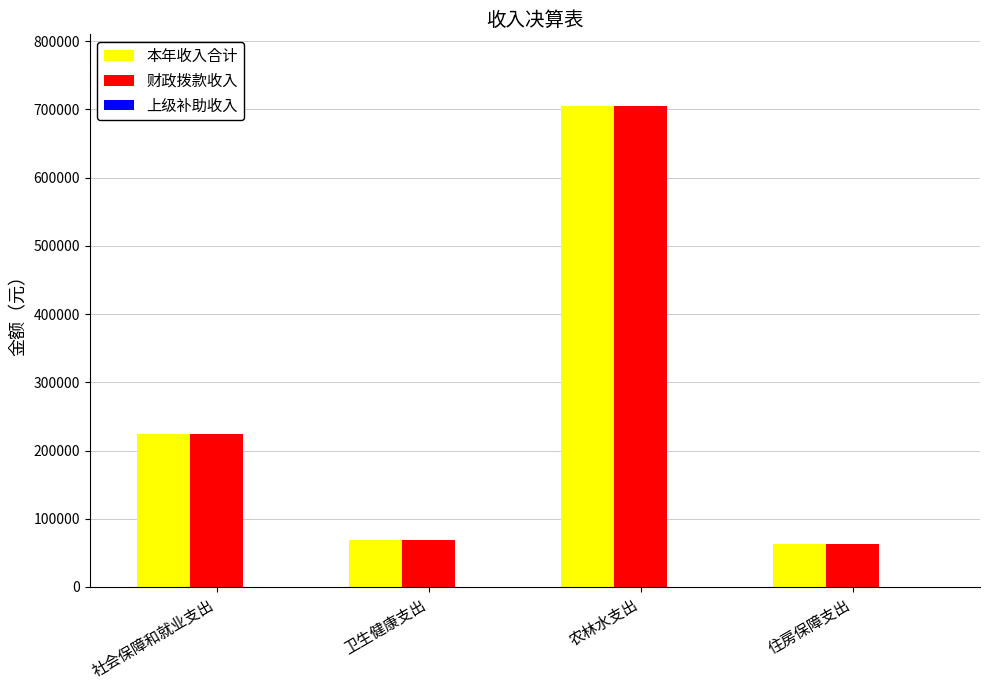

What is the sum of the 财政拨款收入 values at 卫生健康支出 and 农林水支出?

772584.6